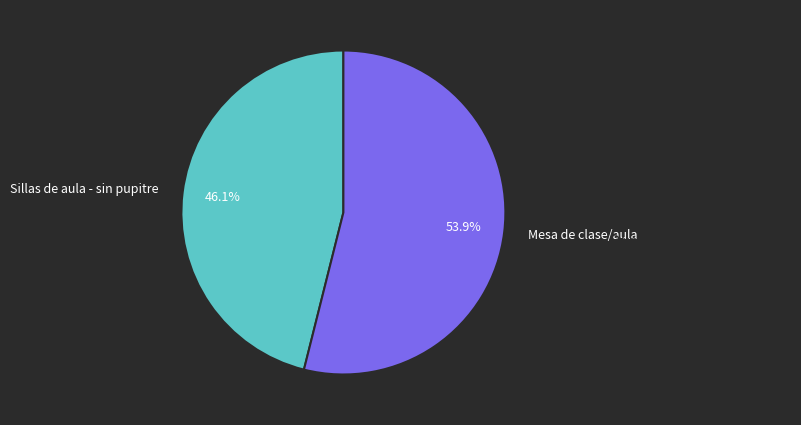

Count the number of slices in the pie.

2